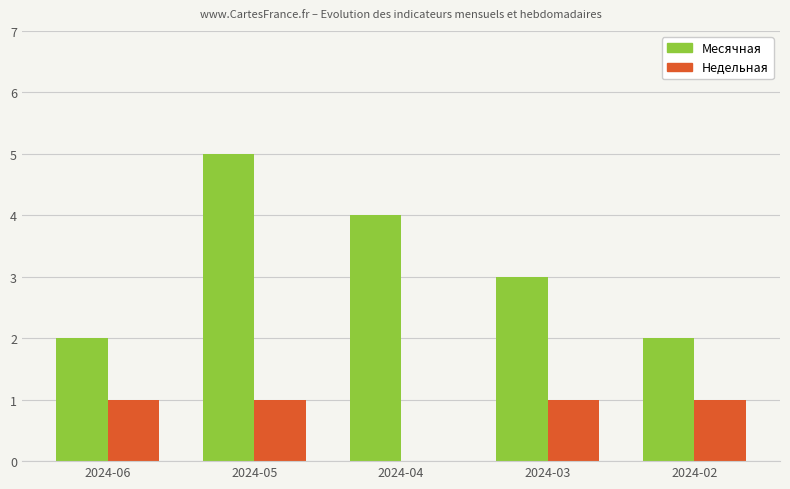

Is the value of Месячная at 2024-06 greater than the value of Недельная at 2024-05?

Yes